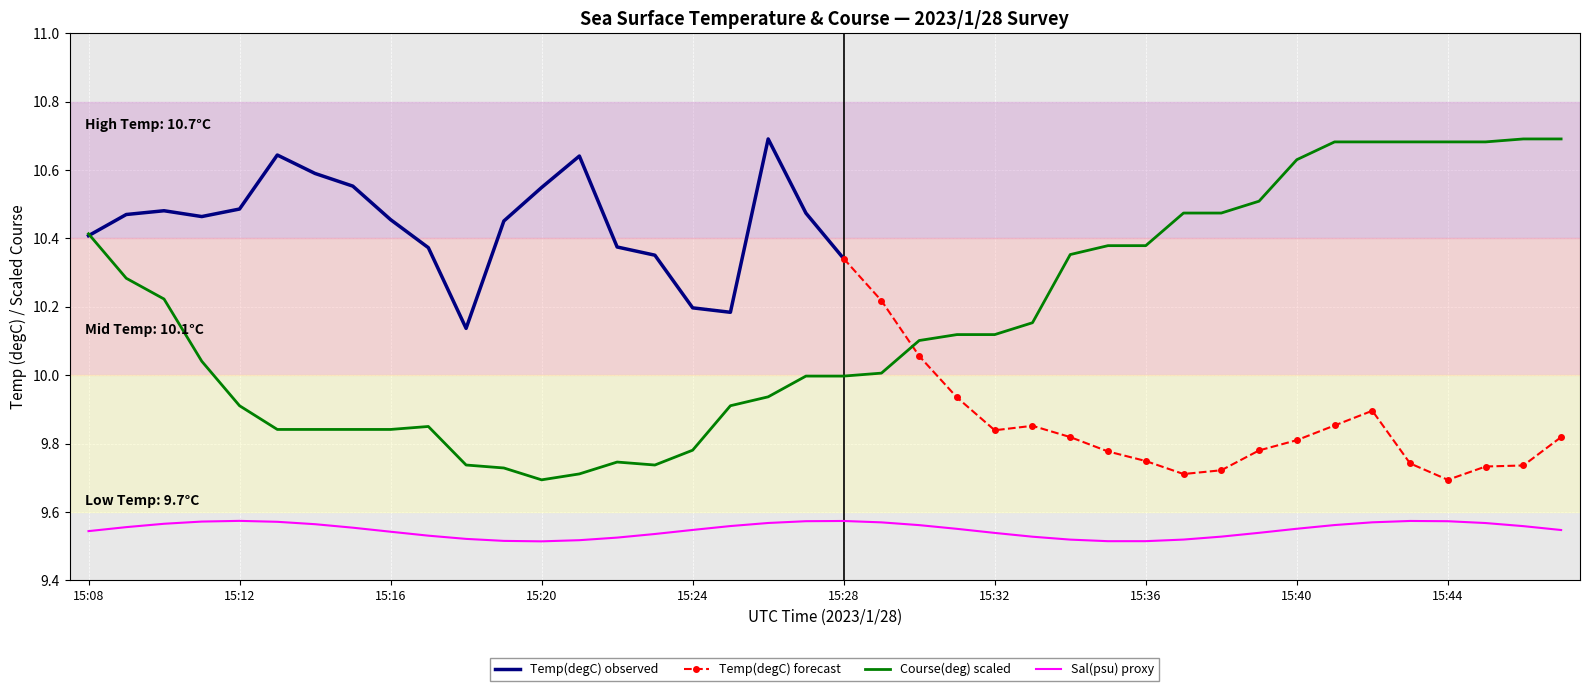

True or false: Course(deg) scaled and Sal(psu) proxy cross at least once.

False